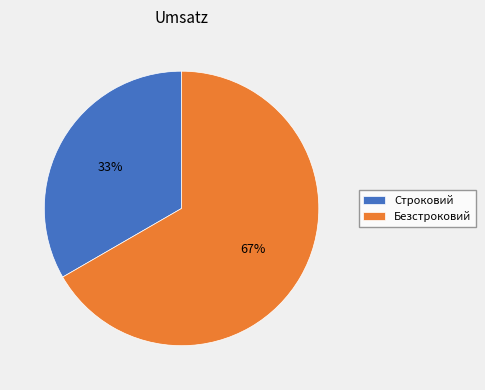

Combined, do Строковий and Безстроковий account for over 50%?

Yes